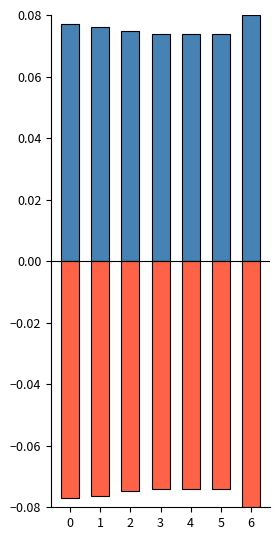

The Negative series shows -0.1 at 5. True or false?

True